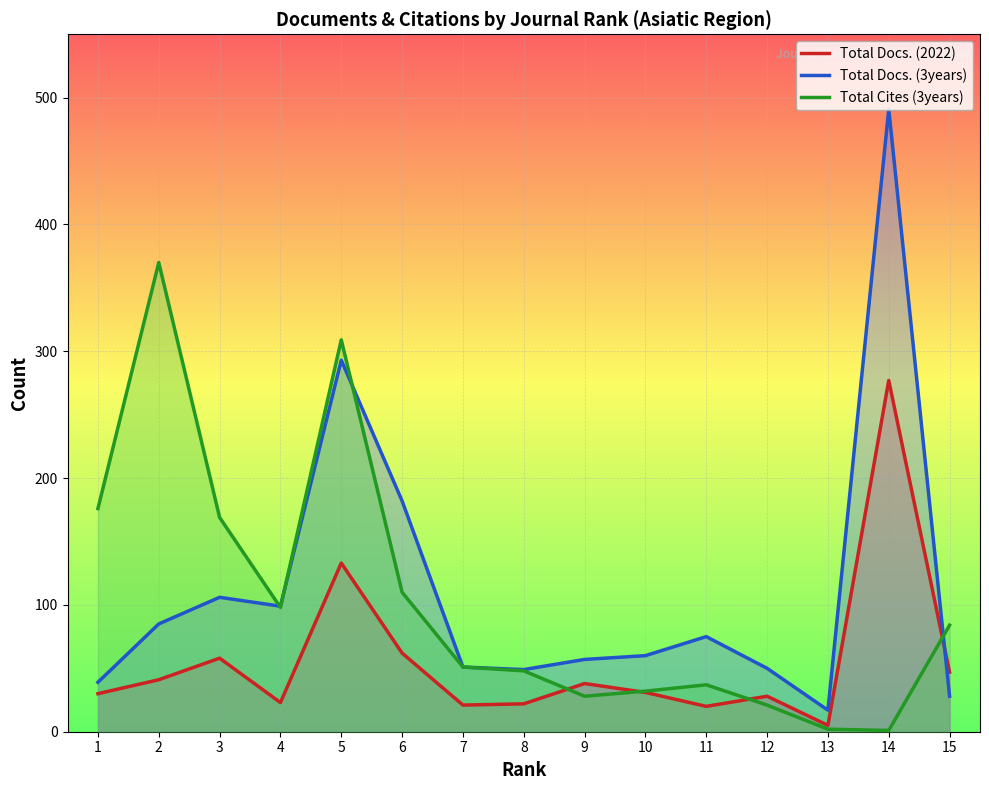

Is it true that Total Cites (3years) equals 169 at 3?

True